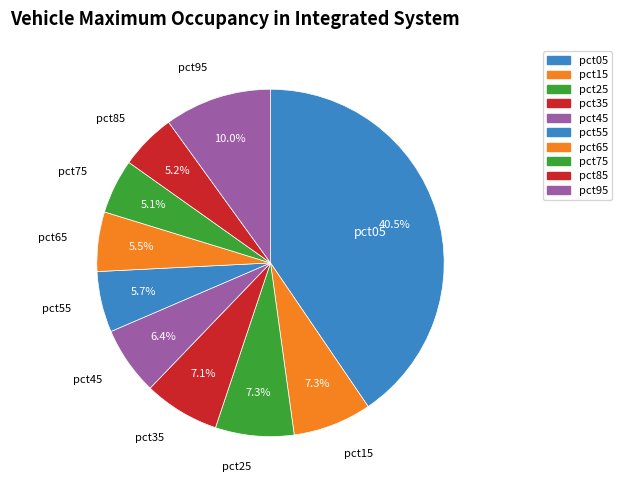

Rank the categories by value from lowest to highest.

pct75, pct85, pct65, pct55, pct45, pct35, pct25, pct15, pct95, pct05